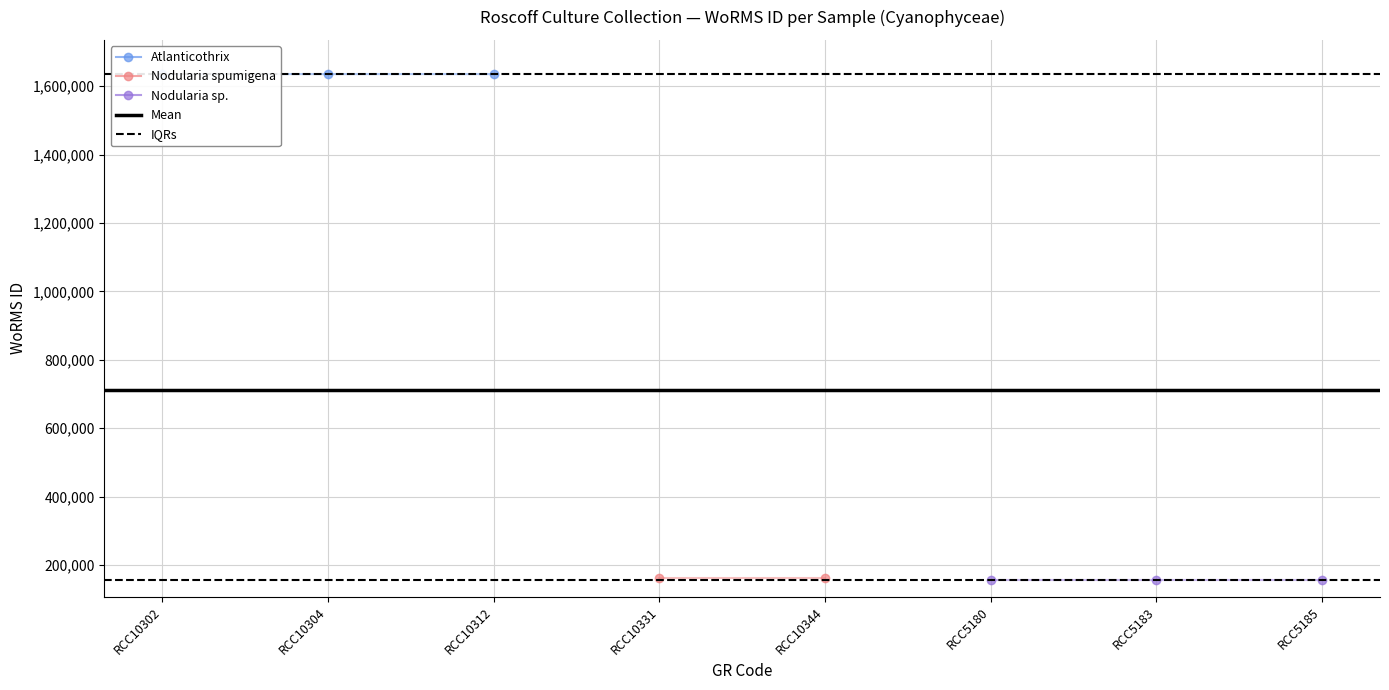

Where is Mean nearest to the value 712301?

RCC10302